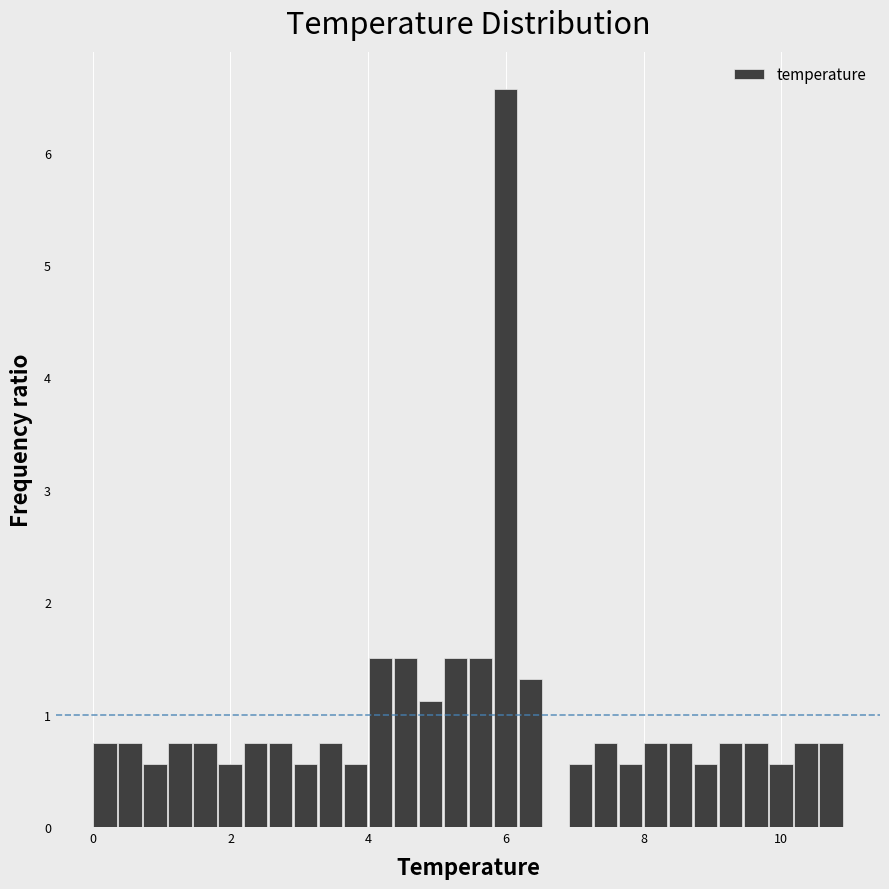

Read against the x-axis, roughly where is the centre of the tallest bar?

6.0